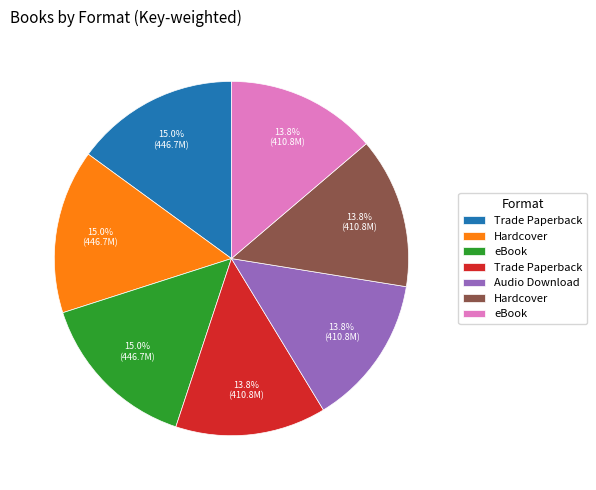

Does any single category account for the majority?

No